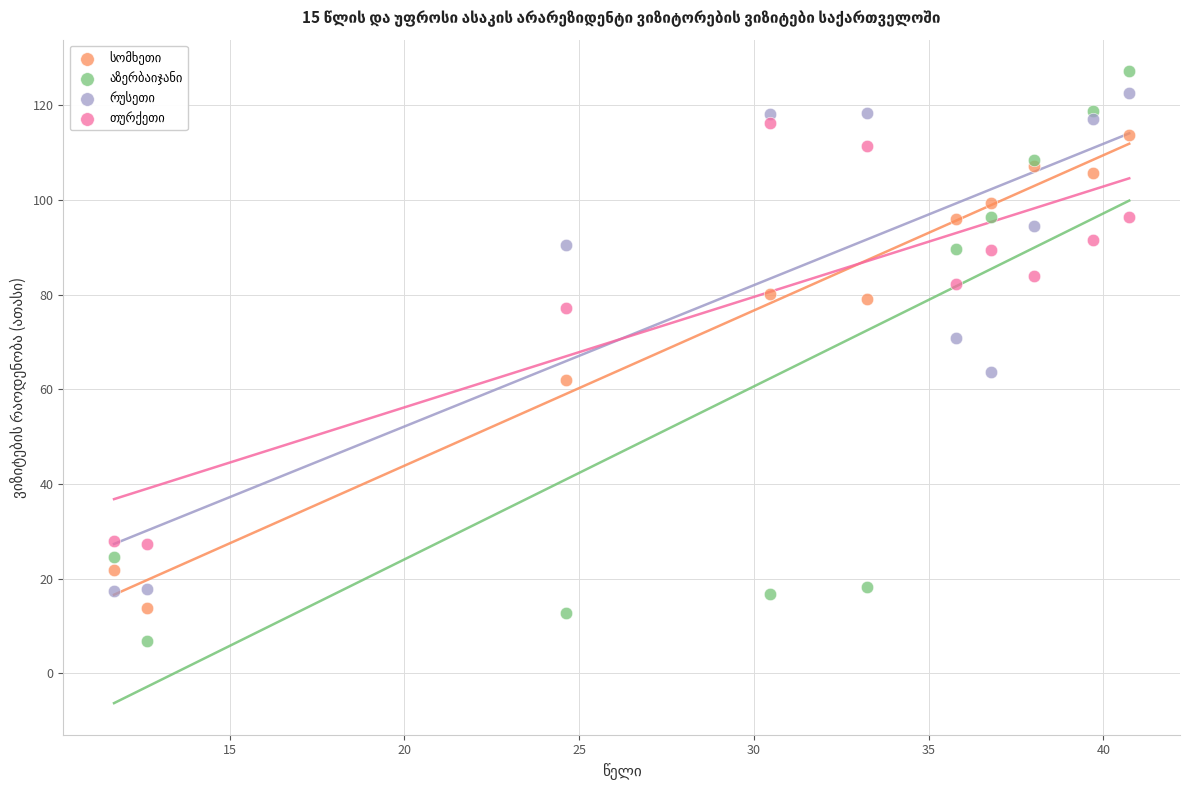

What is the X range (max minus min) for the scatter plot?

29.0